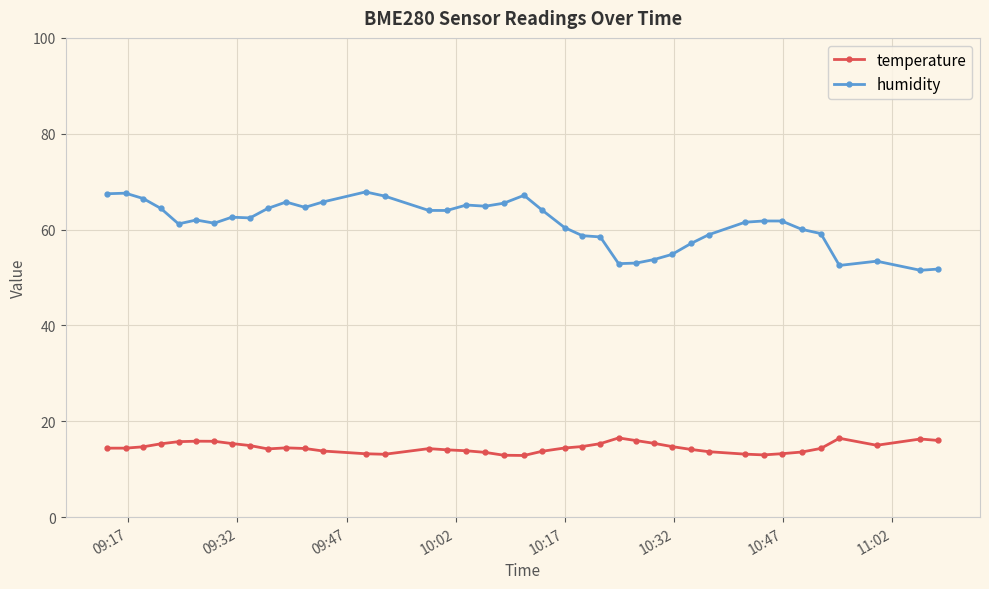

True or false: temperature and humidity intersect in this chart.

False